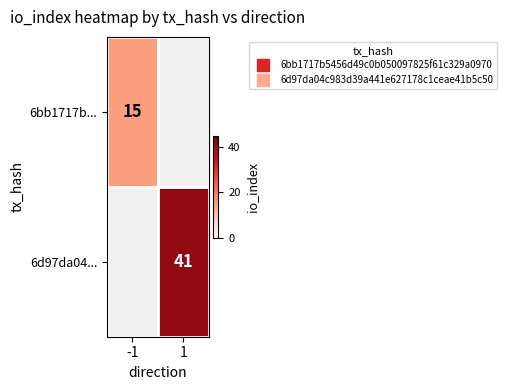

At how many categories does at least one series exceed 32?

1